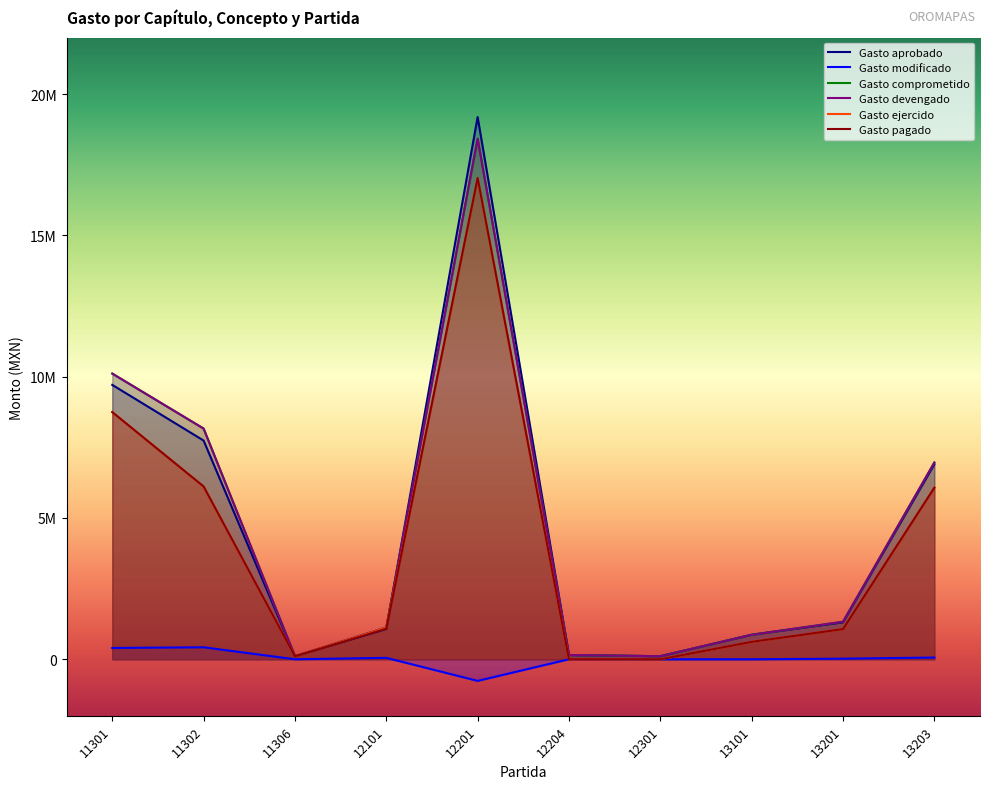

At which label does Gasto devengado first exceed 1327951?

11301